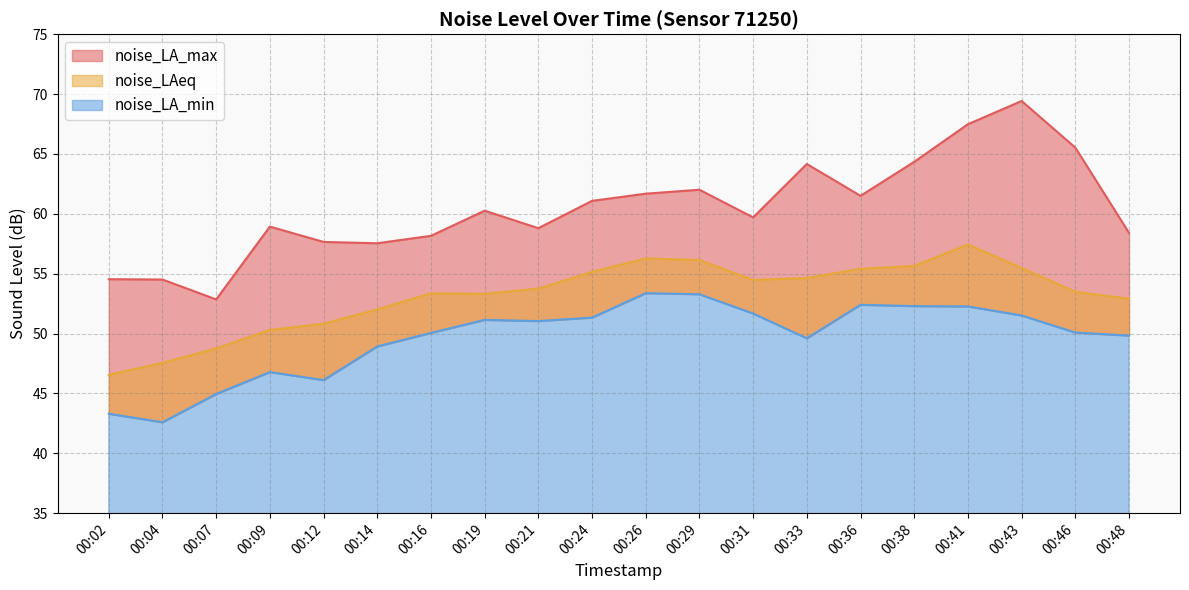

Which category has the highest value across all series?

00:43